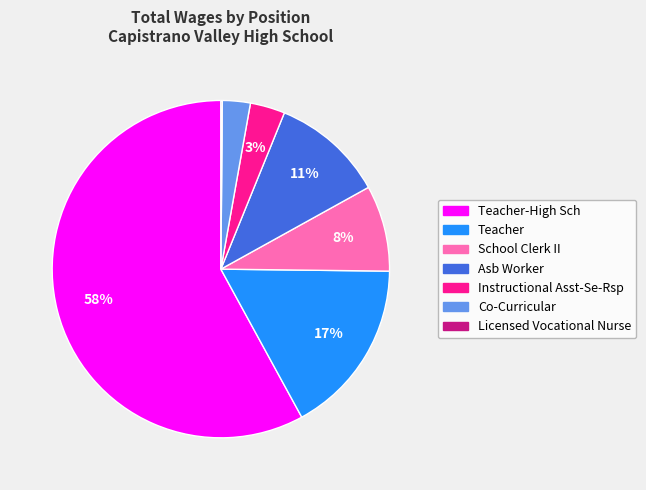

To the nearest percent, what is the difference between the largest and smallest slice percentages?

58%